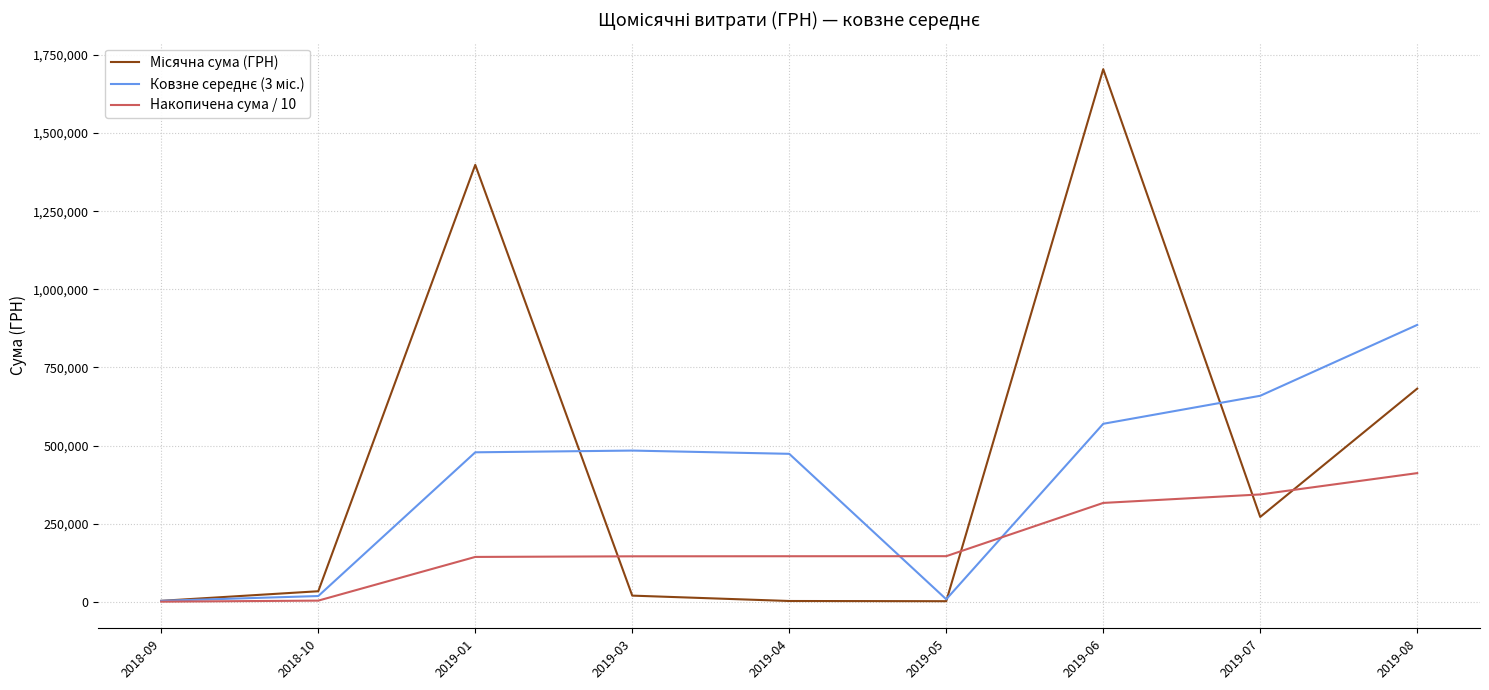

True or false: Накопичена сума / 10 has more than 2 points higher than both neighbors.

False